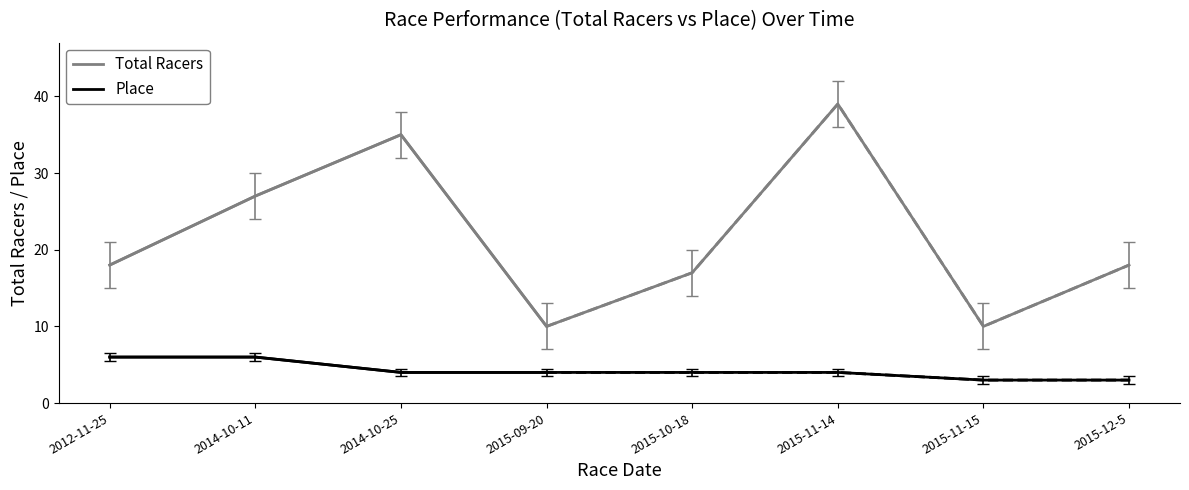

What is the value of the Total Racers point at the 2nd from the left?

27